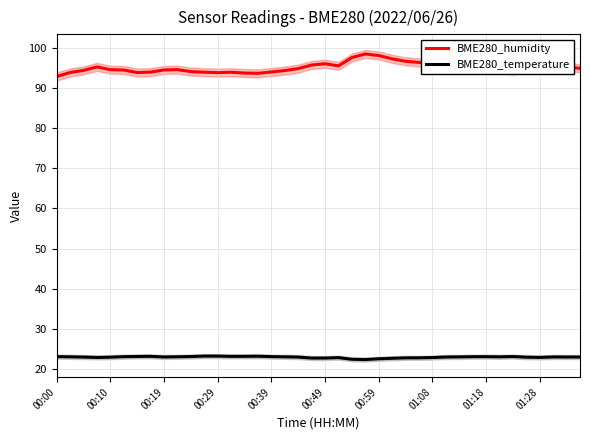

True or false: BME280_temperature and BME280_humidity cross at least once.

False